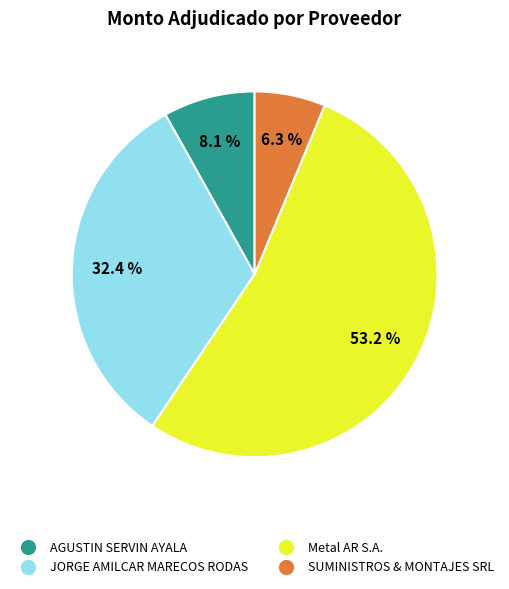

Which category has the biggest portion of the pie?

Metal AR S.A.